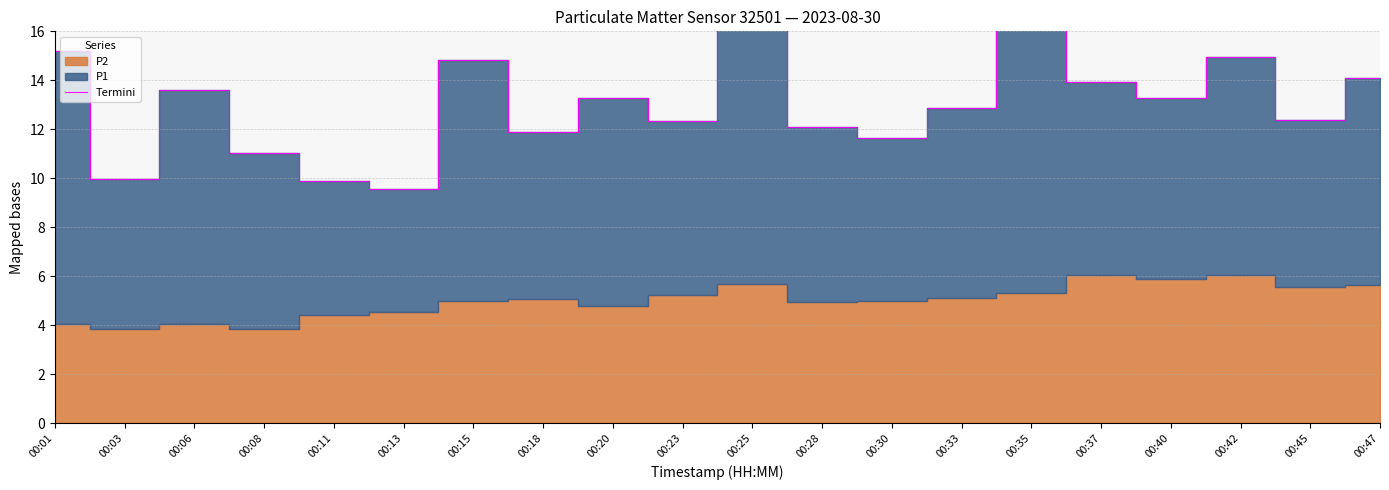

True or false: the data has more than 2 interior local peaks.

True